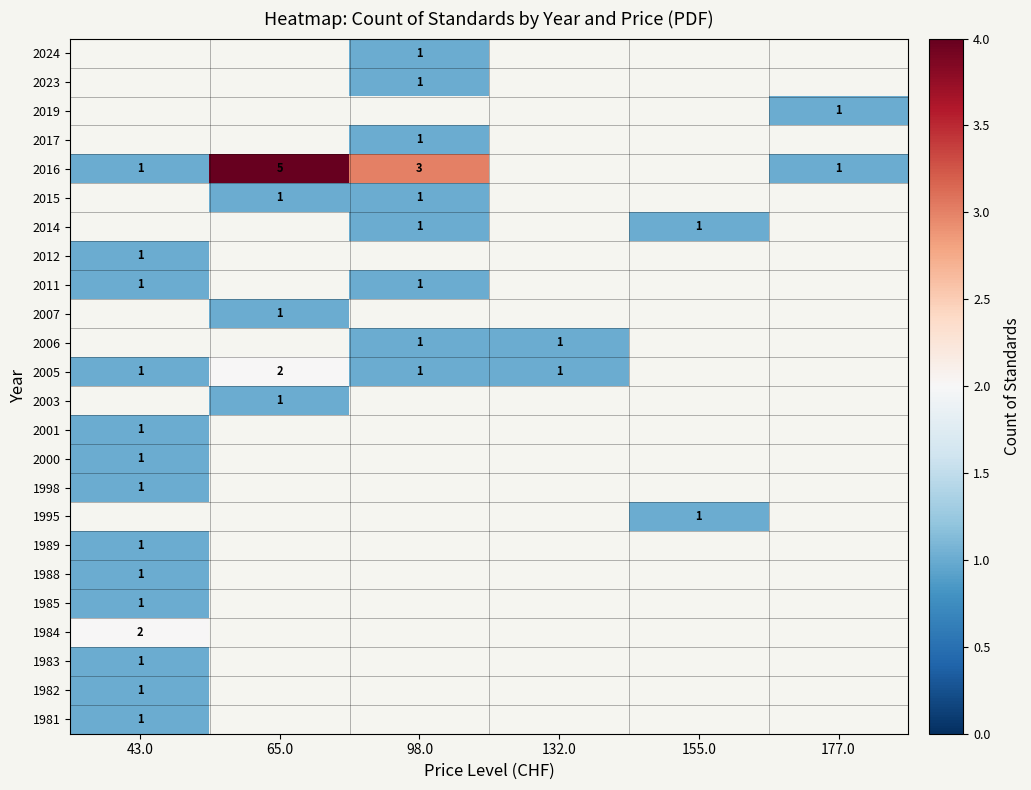

The value of 2005 at 98.0 is 2. True or false?

False